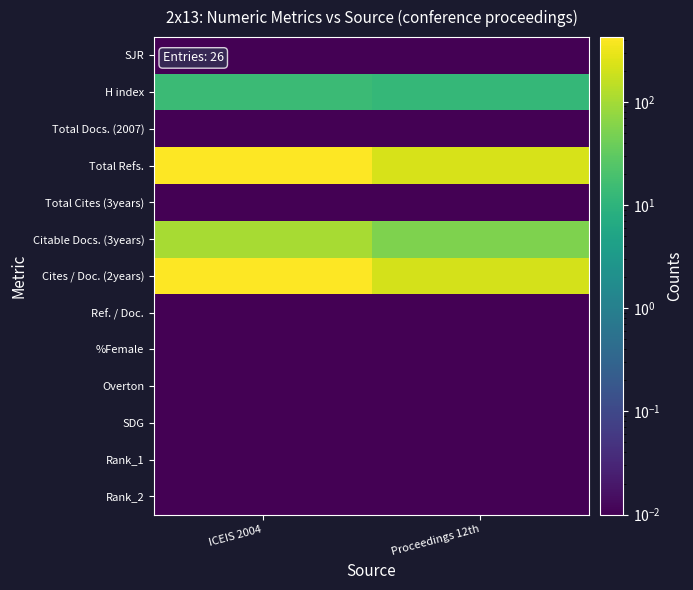

Which series has the largest range (max minus min)?

Cites / Doc. (2years)